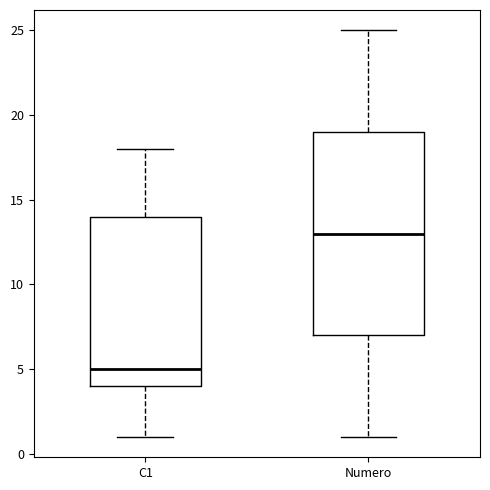

Where does the lower whisker of the box for C1 end on the y-axis? The values are not printed on the chart, so give them approximately, as read against the axis.

1